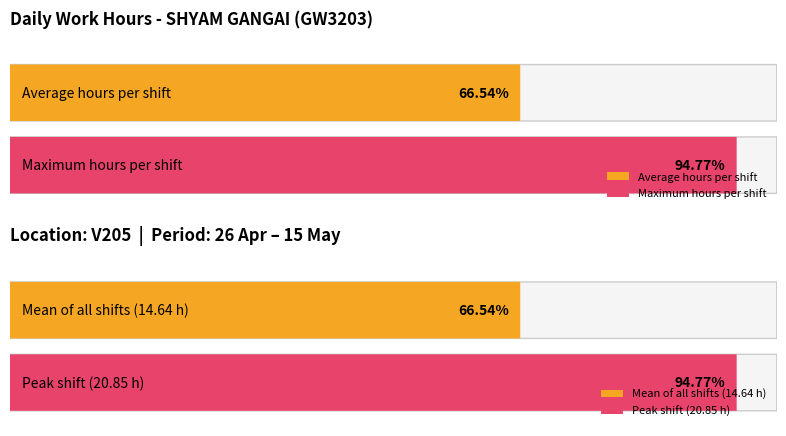

The value of Maximum utilization at 4-Sat is 20.9. True or false?

True